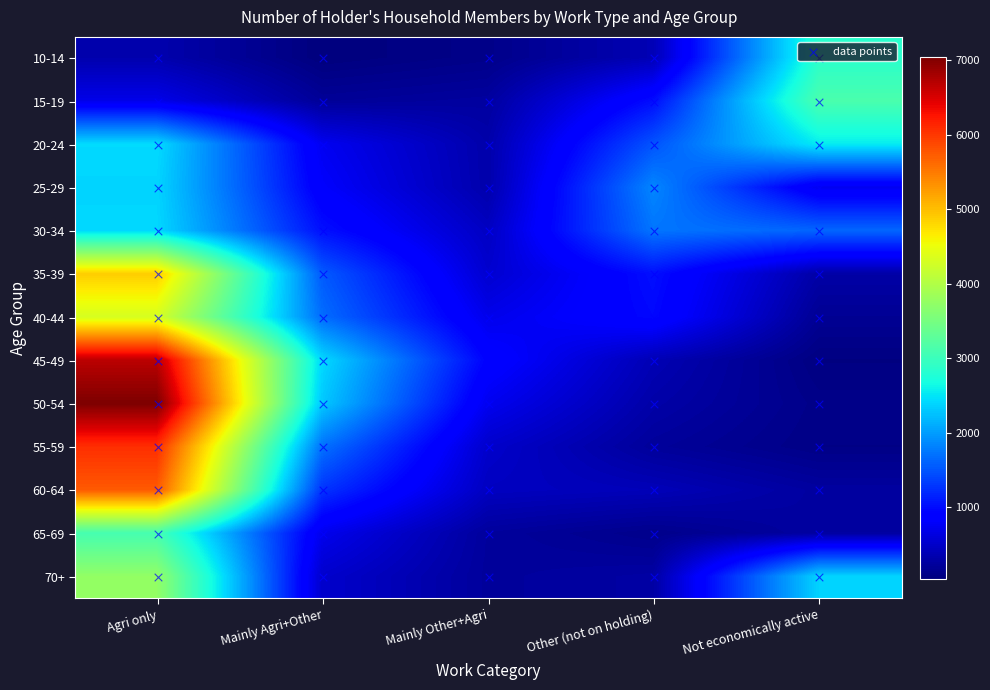

What is the difference between the highest and lowest values at Agri only?

6712.9